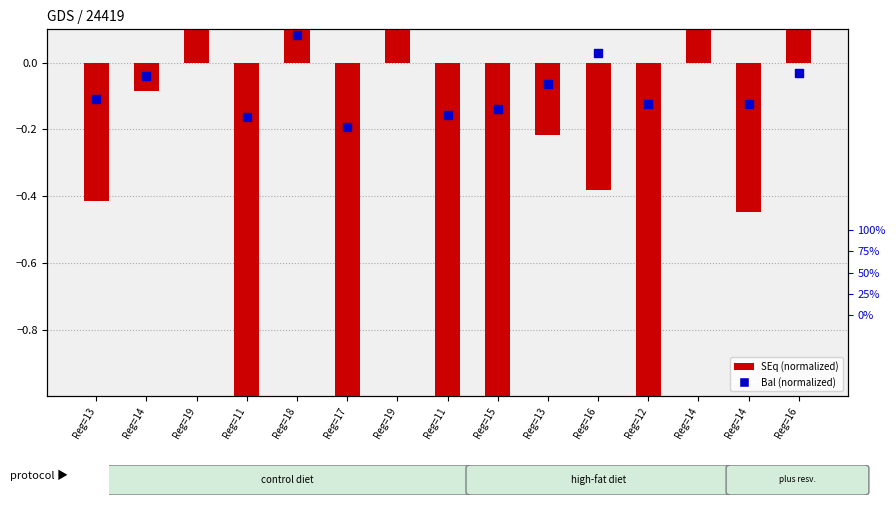

What is the total value across all series at Reg=14?

-0.1